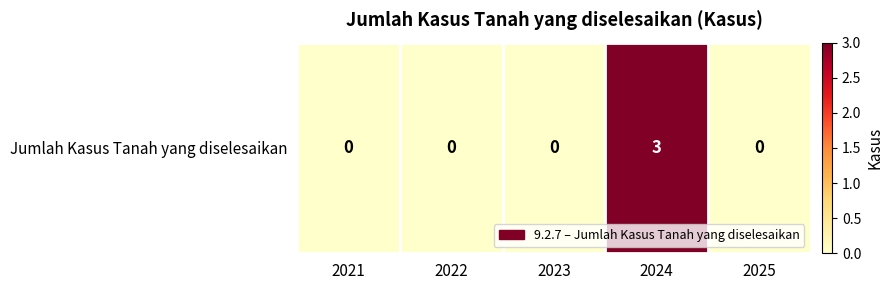

True or false: the data shows -2 at 2021.

False